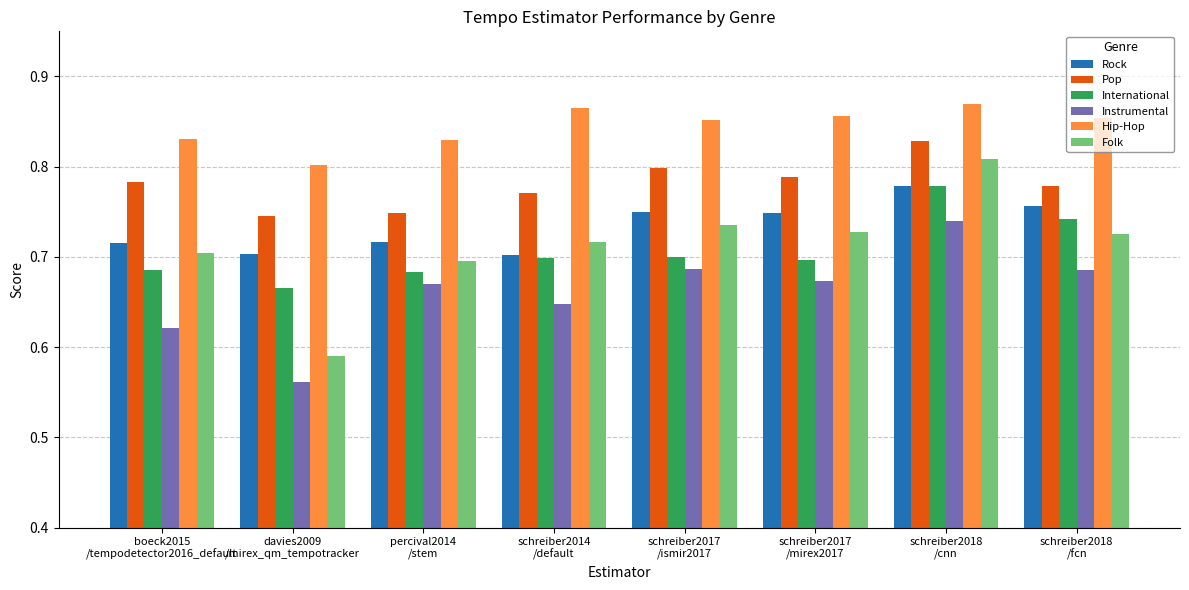

What is the label of the 3rd bar from the left?

percival2014
/stem